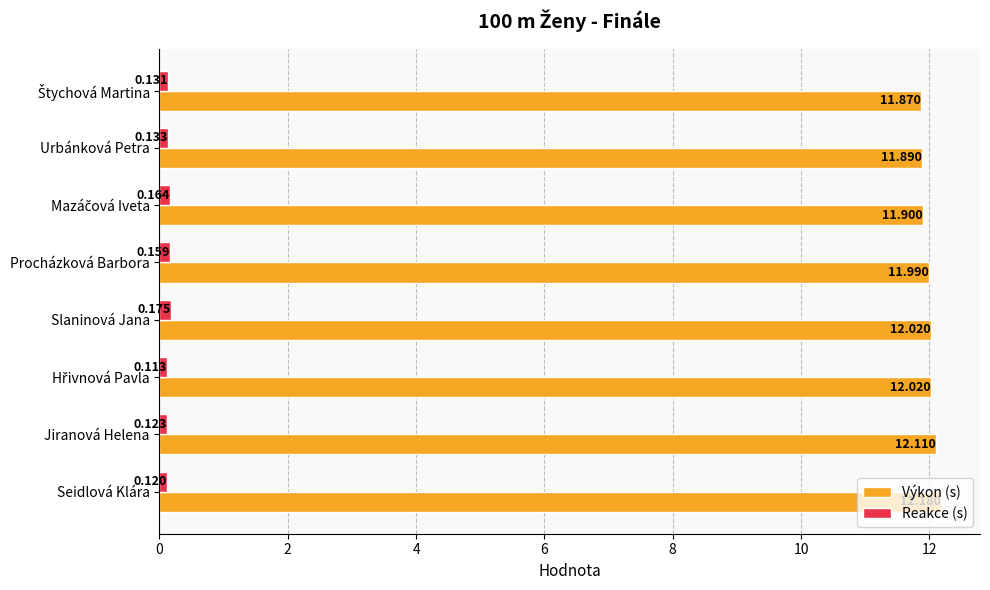

Which series has the widest spread of values?

Výkon (s)